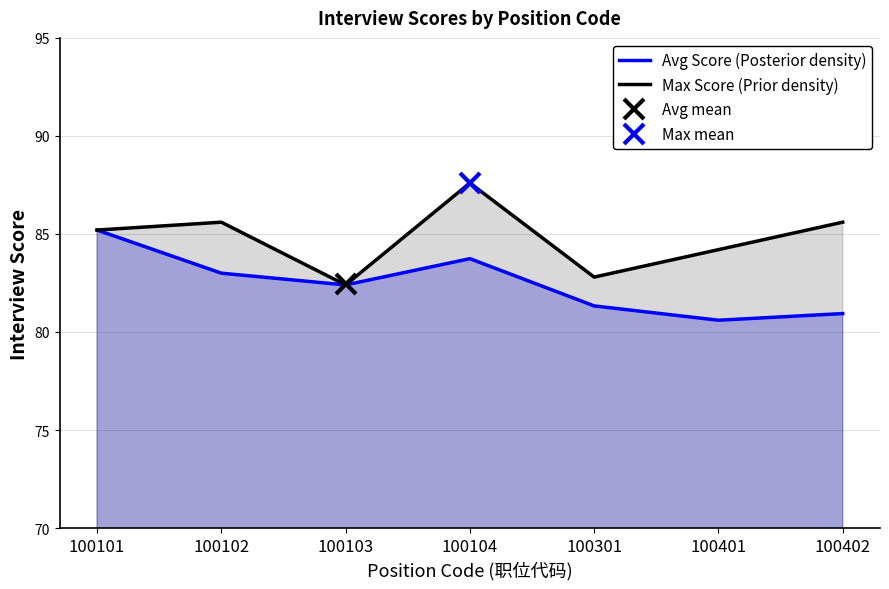

What is the difference between the second highest and minimum values in the Avg Score (Posterior density) series?

3.1